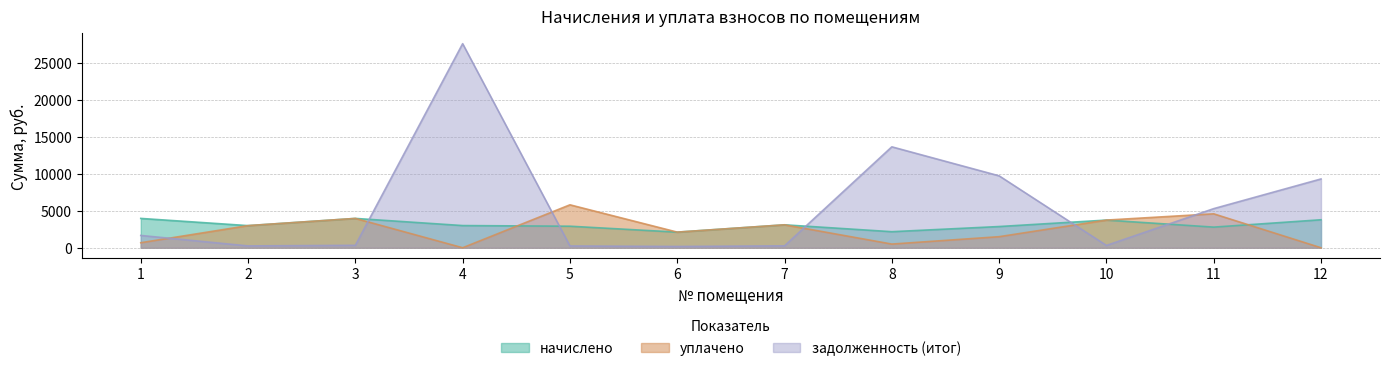

What is the sum of all начислено values?

37512.7